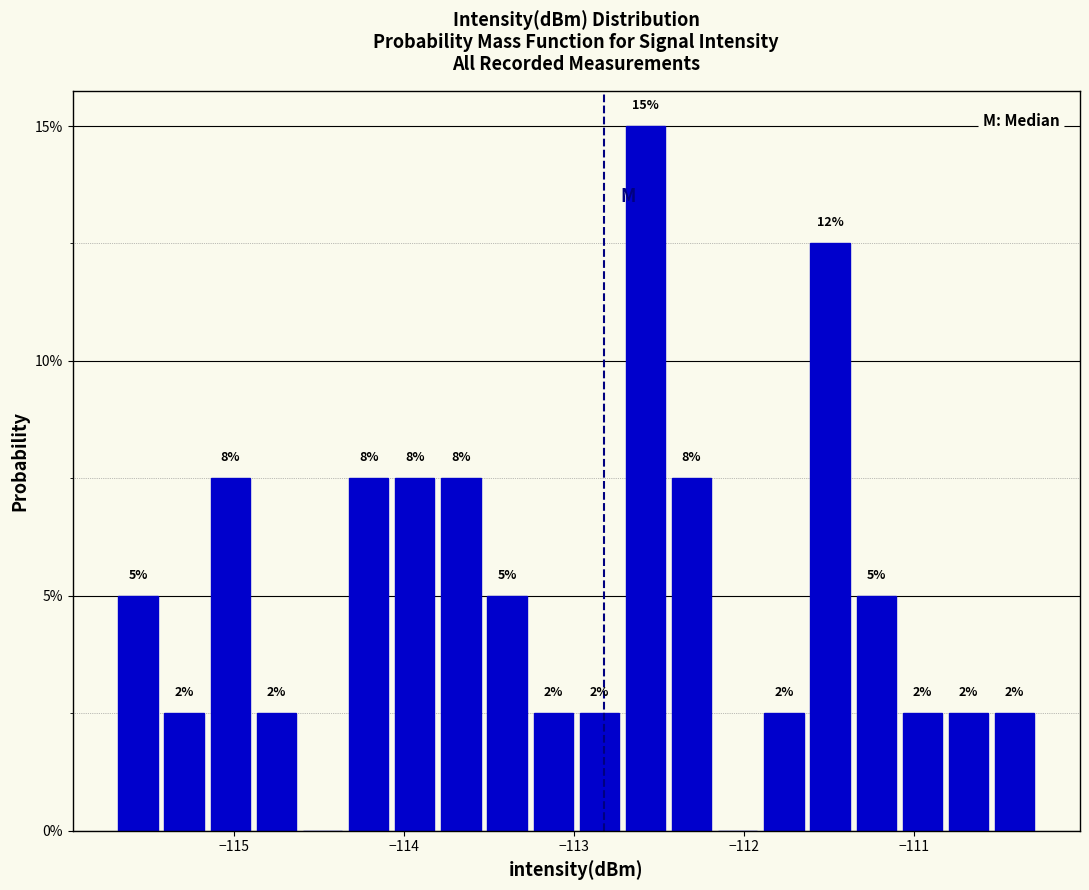

Read against the x-axis, roughly where is the centre of the tallest bar?

-112.6